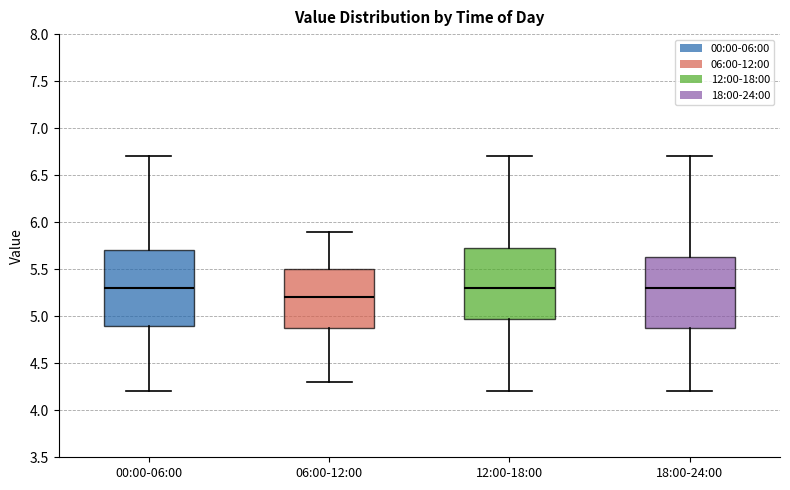

Where does the upper whisker of the box for 00:00-06:00 end on the y-axis? The values are not printed on the chart, so give them approximately, as read against the axis.

6.70